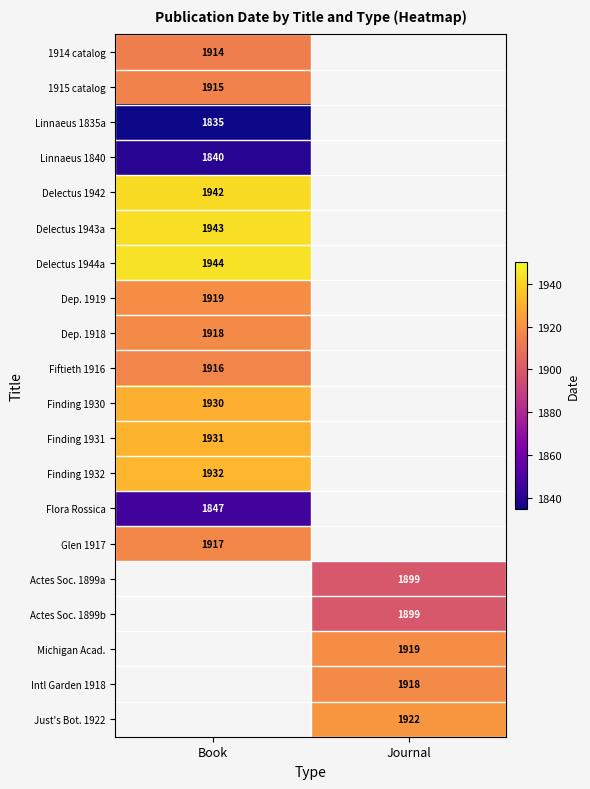

Is it true that Delectus 1943a equals 1943 at Book?

True